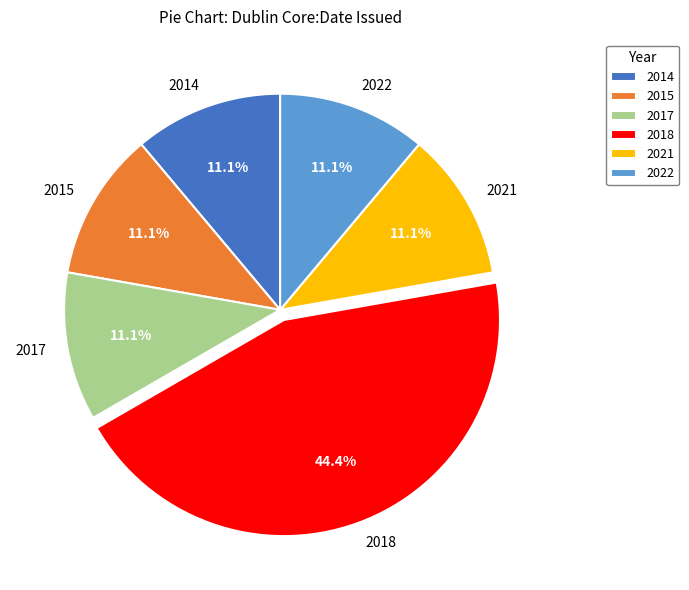

To the nearest percent, what portion does 2018 represent?

44%